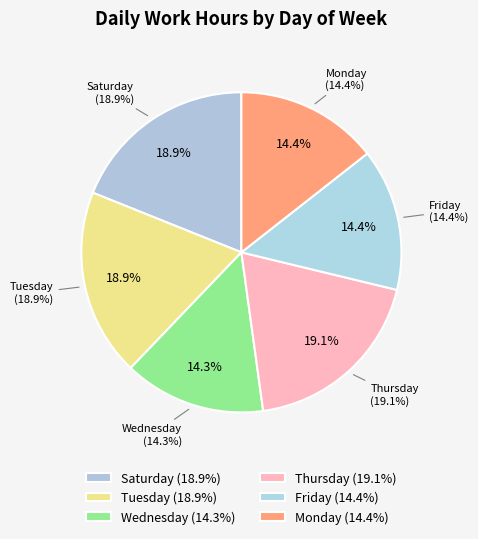

Do 22-Tue and 21-Mon together represent more than half of the pie?

No